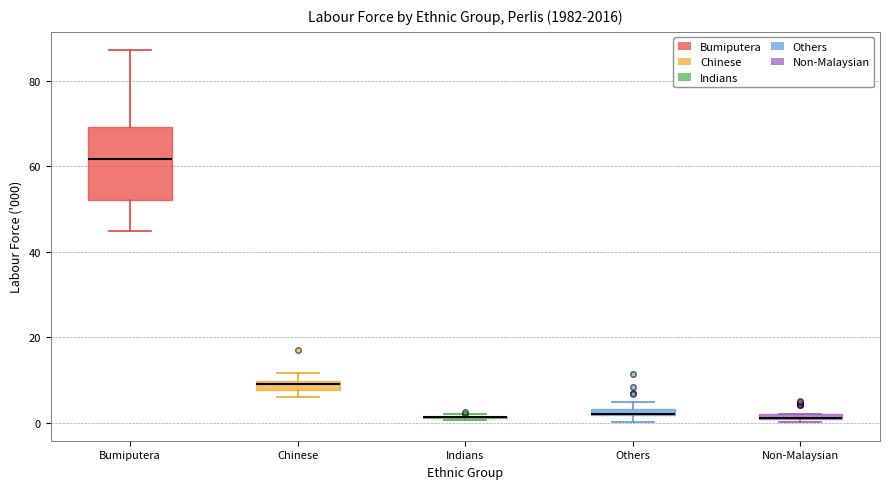

Where is the lower edge of the box for Others on the y-axis? The values are not printed on the chart, so give them approximately, as read against the axis.

2